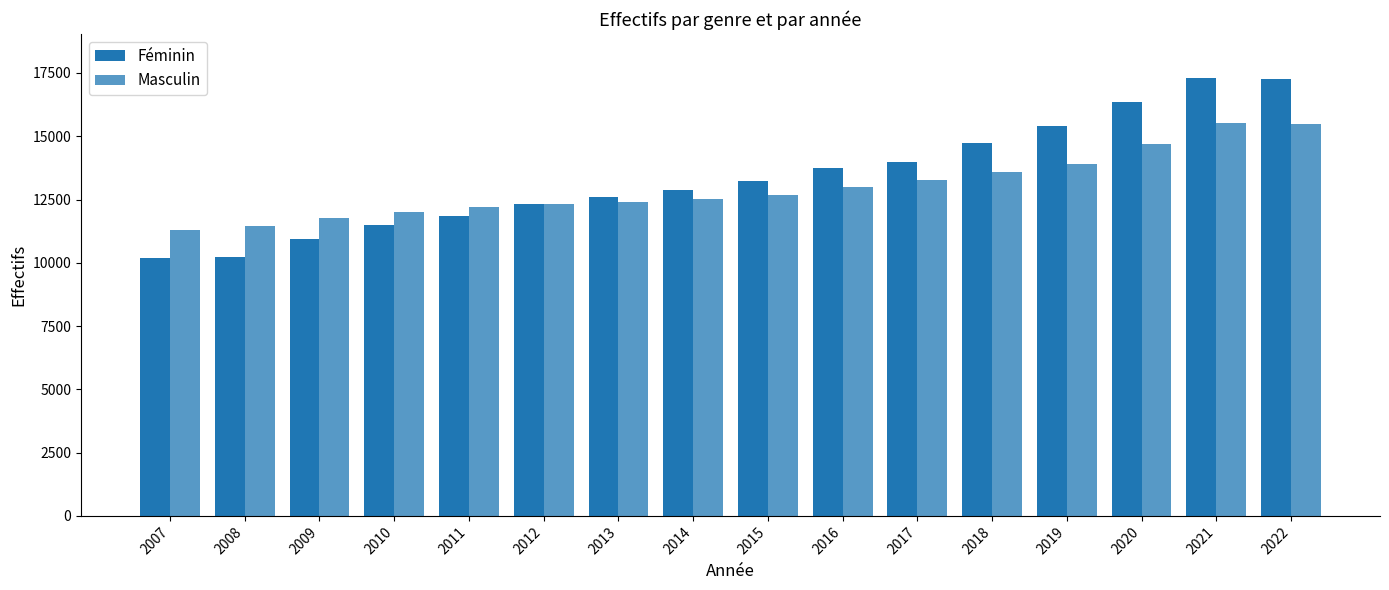

How many groups of bars are there?

16